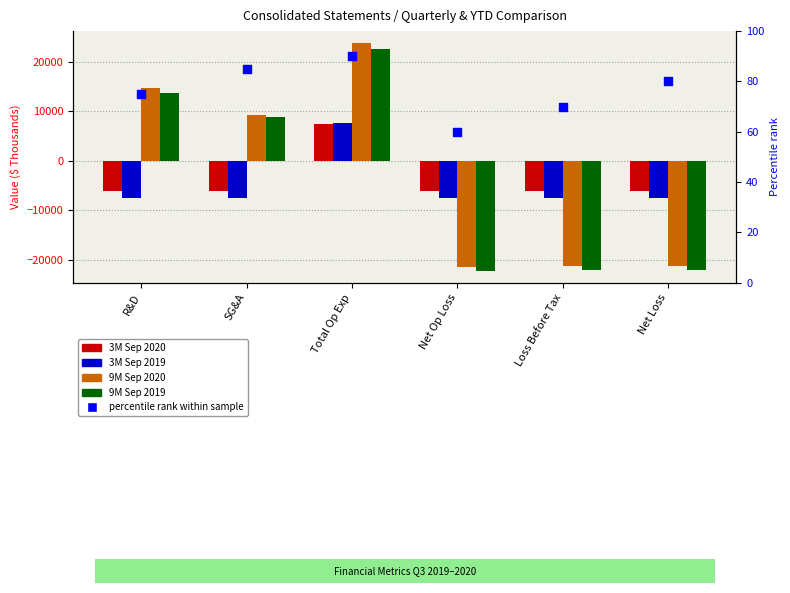

Which series has the largest Y range (max minus min)?

9M Sep 2020